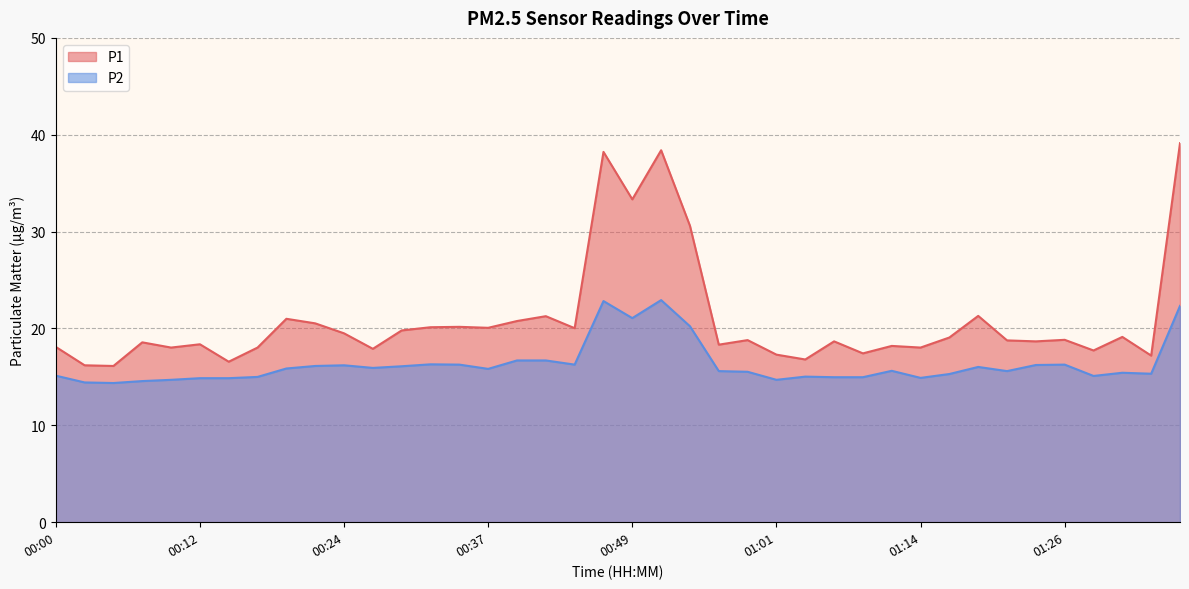

True or false: P1 and P2 intersect in this chart.

False